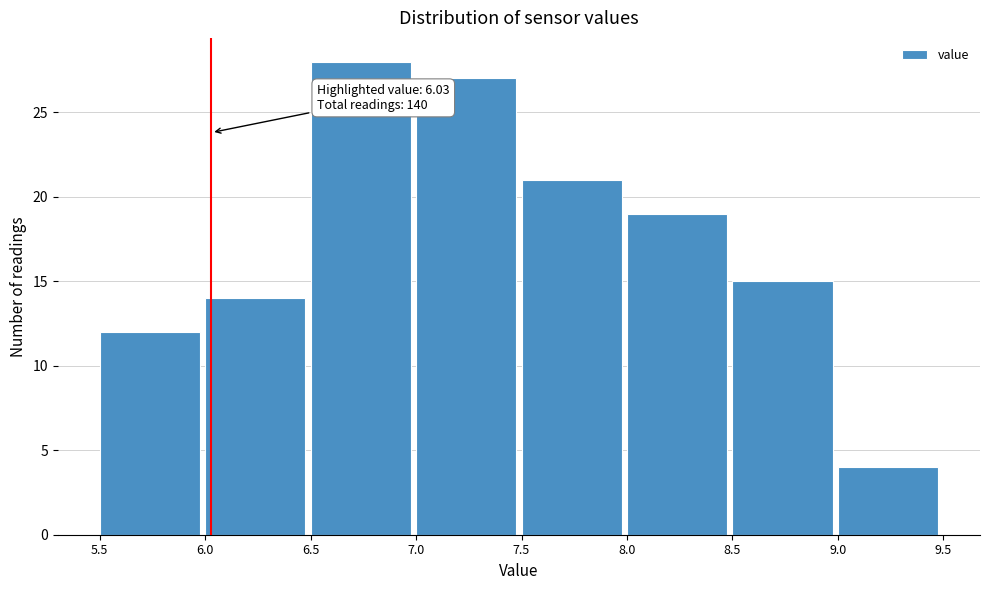

Which range on the x-axis has the tallest bar?

6.5 to 7.0